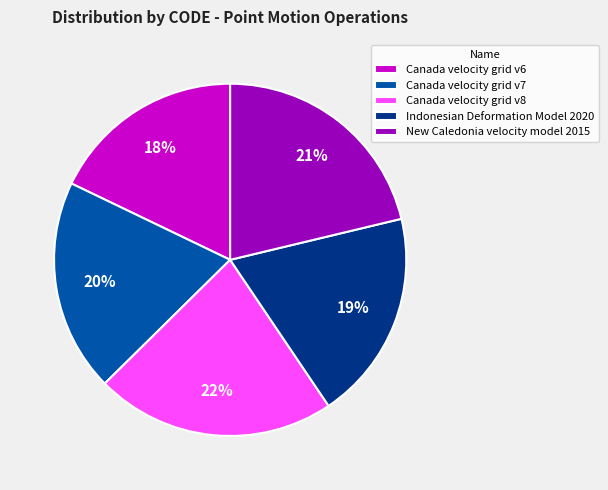

To the nearest percent, what portion does New Caledonia velocity model 2015 represent?

21%